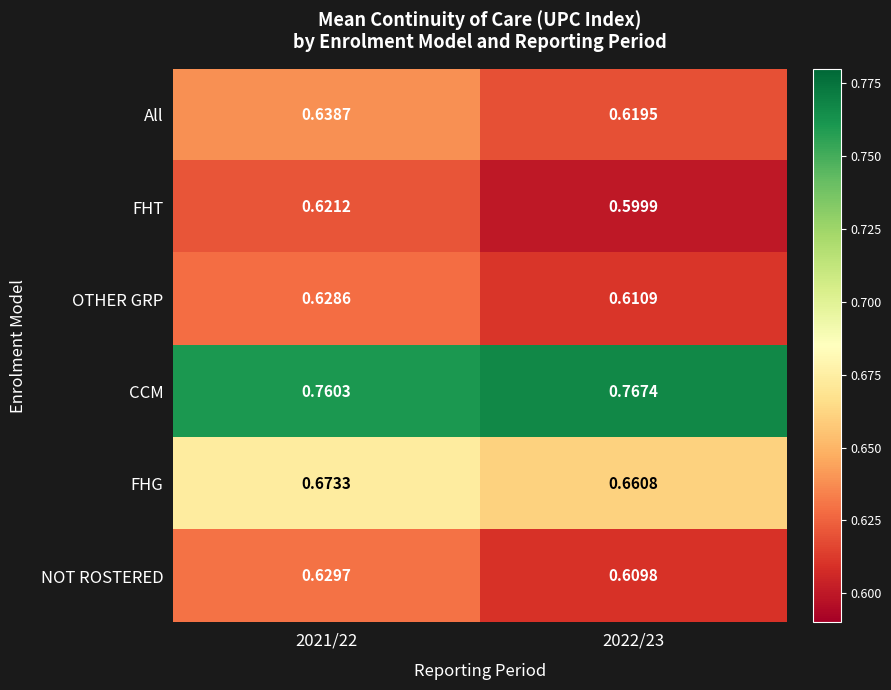

Rank the series by their maximum value, from highest to lowest.

CCM, FHG, All, NOT ROSTERED, OTHER GRP, FHT